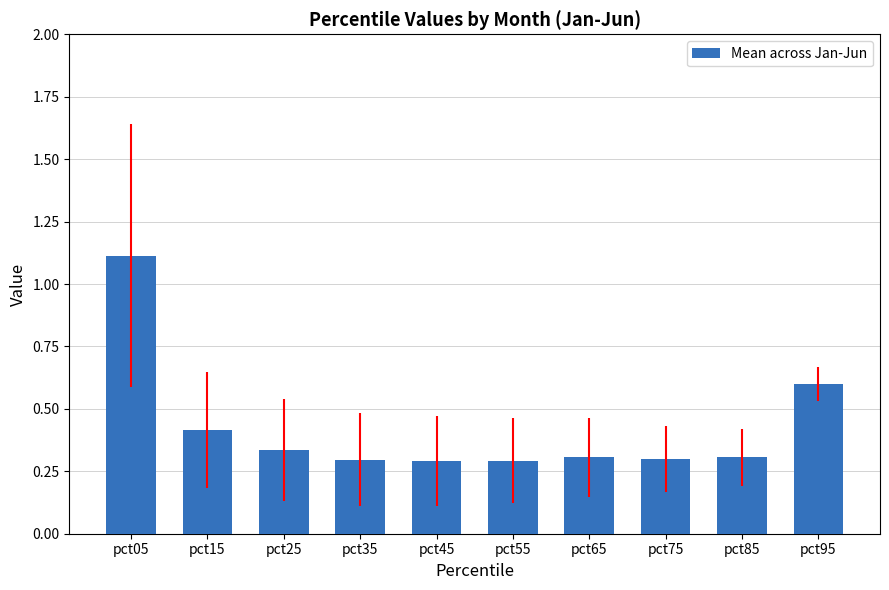

What is the difference between the maximum and minimum values?

0.8